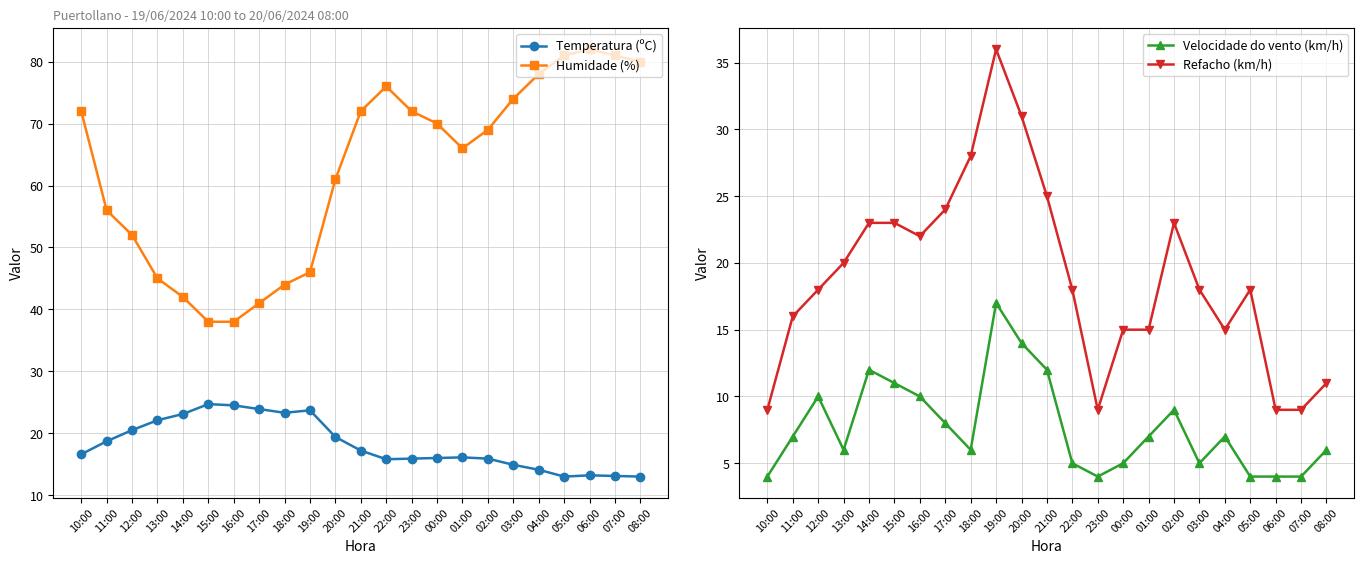

Which series has the largest total across all categories?

Humidade (%)